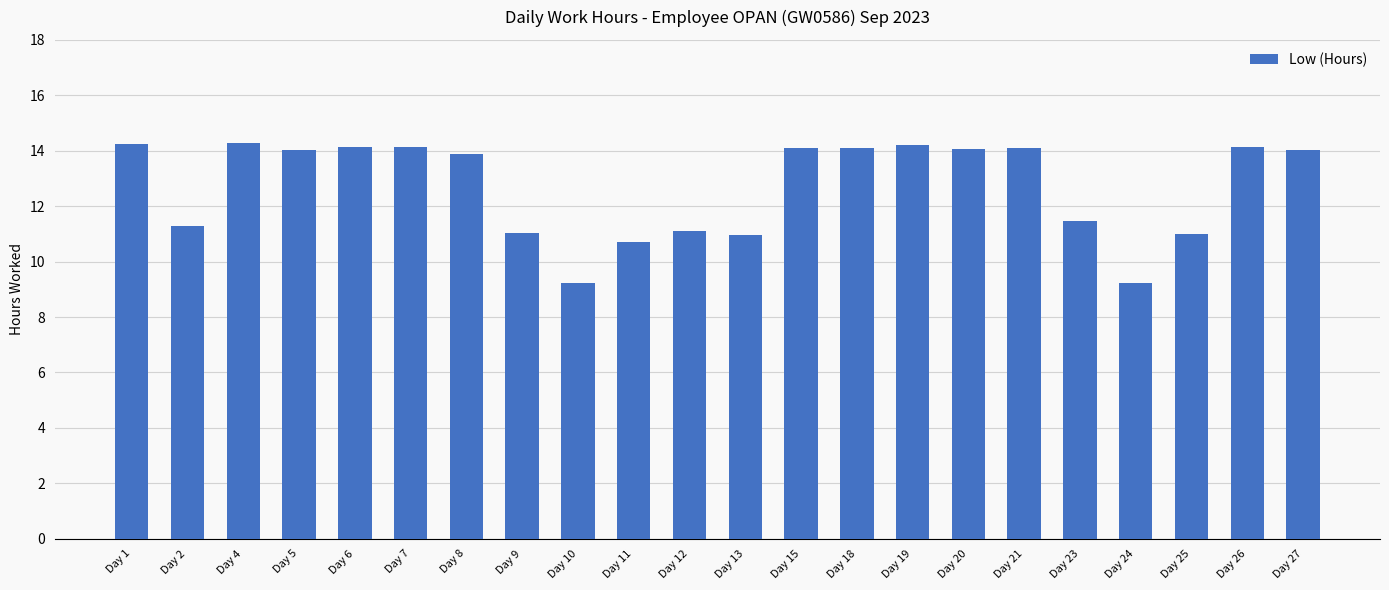

Does the chart contain stacked bars?

No